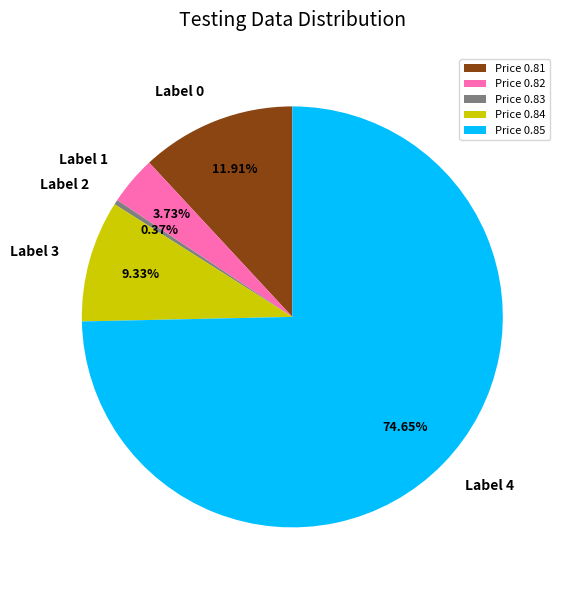

Rank the categories by value from lowest to highest.

Price 0.83, Price 0.82, Price 0.84, Price 0.81, Price 0.85